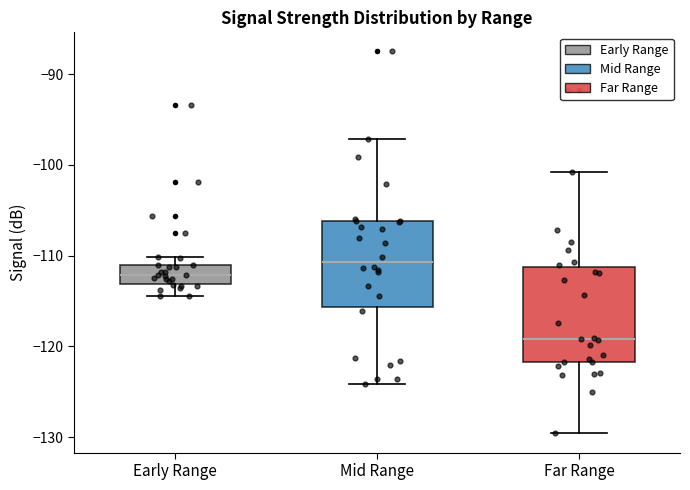

Which box has the lowest median line?

Far Range